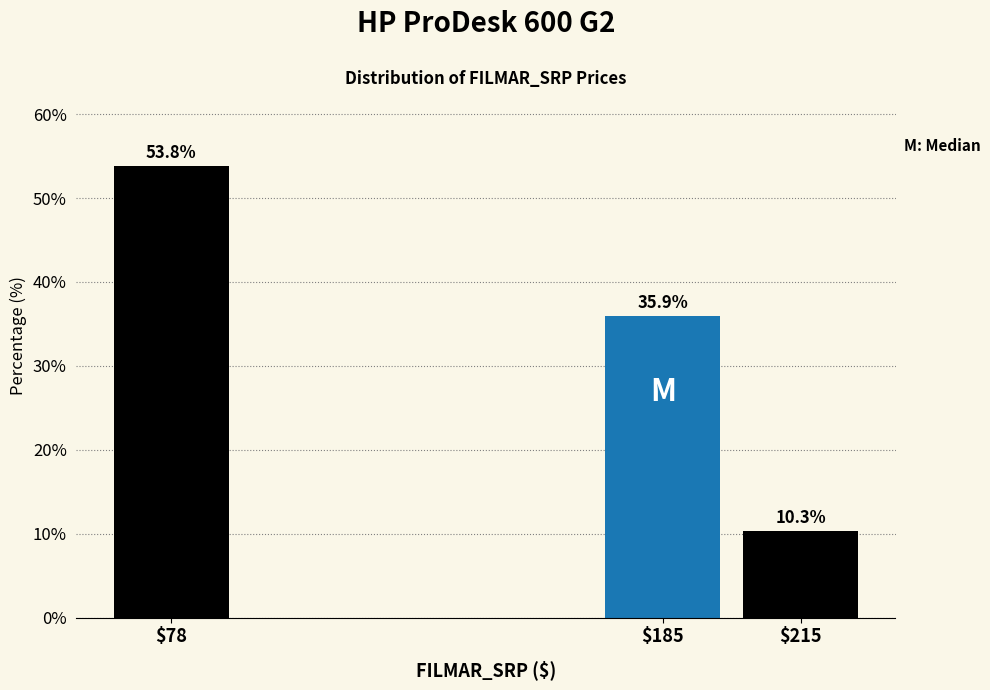

Reading left to right, transcribe all the data shown in this chart.

53.8	35.9	10.3